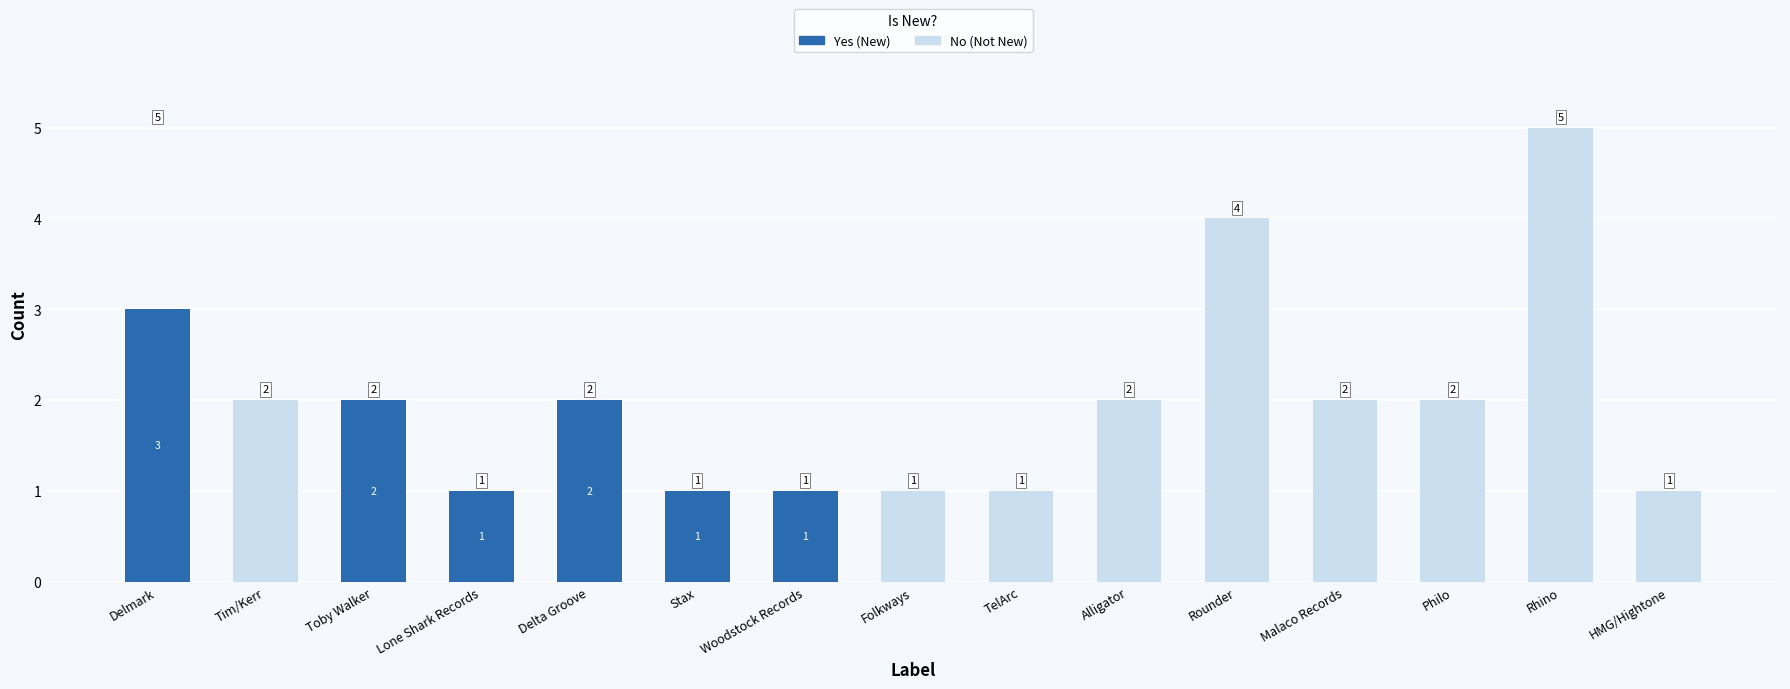

Rank the categories by No value from highest to lowest.

Rhino, Rounder, Delmark, Tim/Kerr, Alligator, Malaco Records, Philo, Folkways, TelArc, HMG/Hightone, Toby Walker, Lone Shark Records, Delta Groove, Stax, Woodstock Records